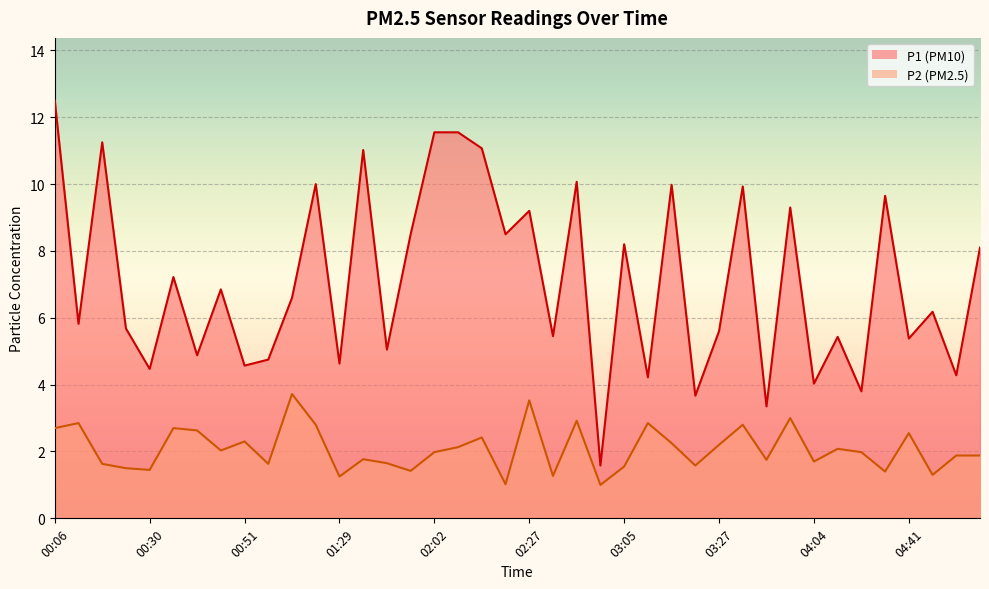

Reading left to right, extract all data points from this chart.

P1: 00:06=12.5	00:14=5.8	00:18=11.2	00:22=5.7	00:30=4.5	00:34=7.2	00:43=4.9	00:47=6.8	00:51=4.6	01:00=4.8	01:04=6.6	01:24=10.0	01:29=4.6	01:33=11.0	01:37=5.0	01:58=8.5	02:02=11.6	02:07=11.6	02:14=11.1	02:22=8.5	02:27=9.2	02:39=5.5	02:44=10.1	02:56=1.6	03:05=8.2	03:10=4.2	03:18=10.0	03:23=3.7	03:27=5.6	03:40=9.9	03:48=3.4	03:52=9.3	04:04=4.0	04:13=5.4	04:21=3.8	04:34=9.7	04:41=5.4	04:49=6.2	04:57=4.3	05:13=8.1
P2: 00:06=2.7	00:14=2.9	00:18=1.6	00:22=1.5	00:30=1.4	00:34=2.7	00:43=2.6	00:47=2.0	00:51=2.3	01:00=1.6	01:04=3.7	01:24=2.8	01:29=1.2	01:33=1.8	01:37=1.6	01:58=1.4	02:02=2.0	02:07=2.1	02:14=2.4	02:22=1.0	02:27=3.5	02:39=1.3	02:44=2.9	02:56=1.0	03:05=1.6	03:10=2.9	03:18=2.2	03:23=1.6	03:27=2.2	03:40=2.8	03:48=1.8	03:52=3.0	04:04=1.7	04:13=2.1	04:21=2.0	04:34=1.4	04:41=2.5	04:49=1.3	04:57=1.9	05:13=1.9